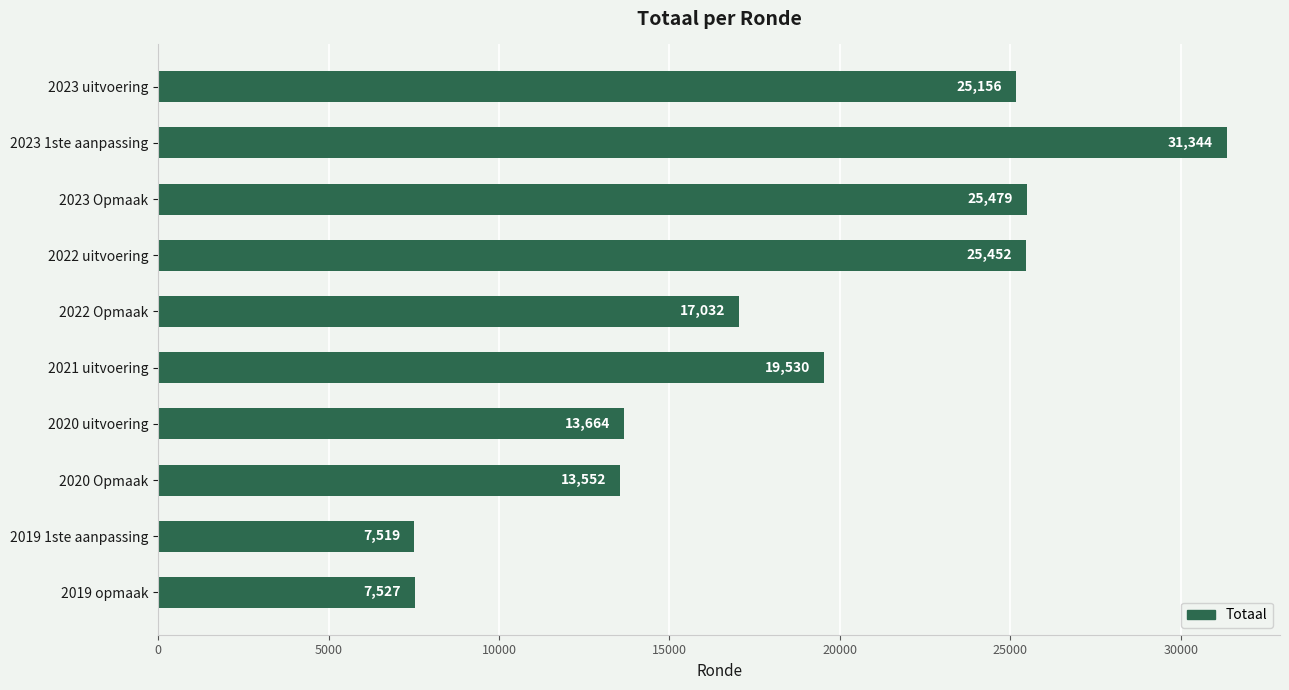

What is the greatest value displayed?

31344